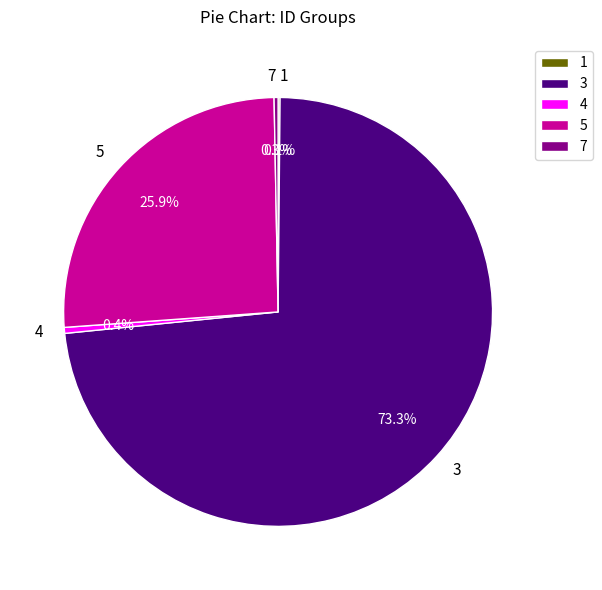

Combined, do 3 and 7 account for over 50%?

Yes